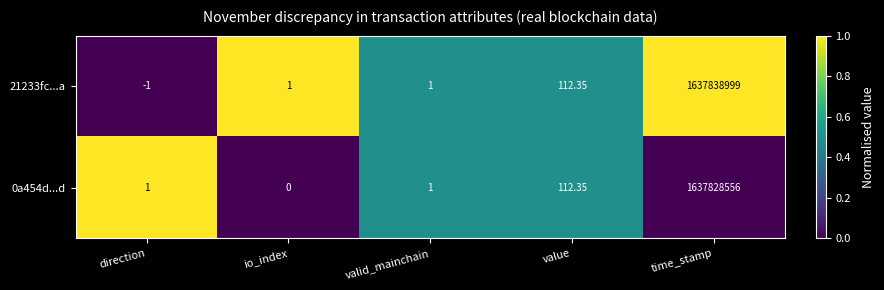

Is the value of 0a454d...d at io_index greater than the value of 21233fc...a at time_stamp?

No